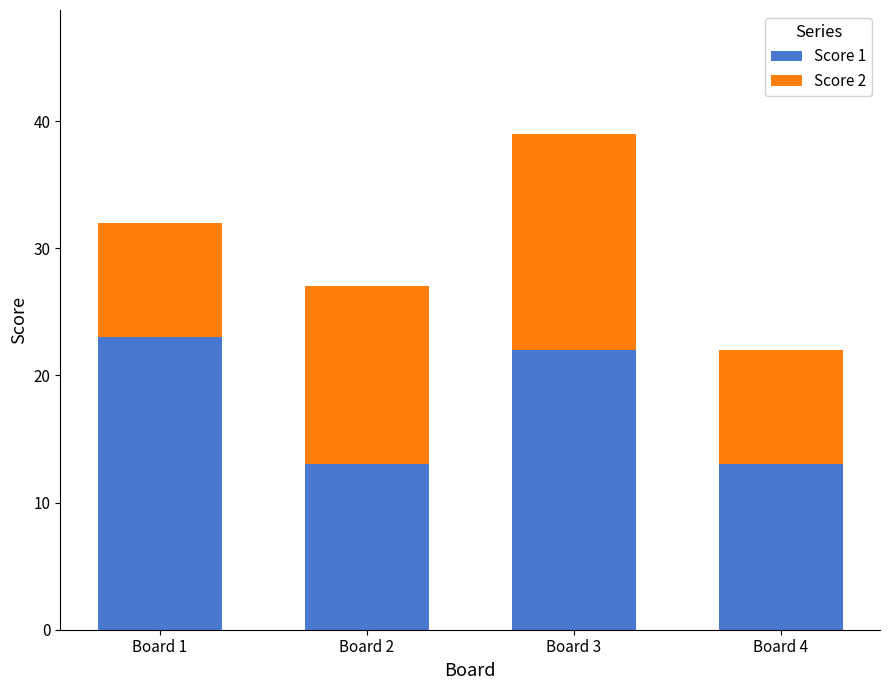

What is the total value across all series at Board 2?

27